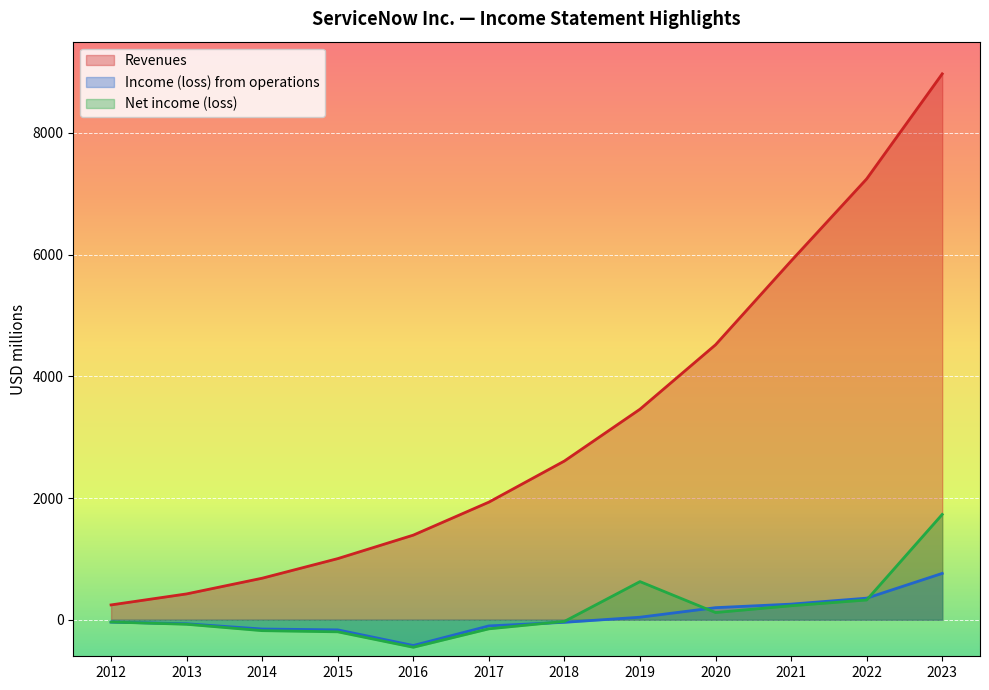

Which series changed the most between 2017 and 2020?

Revenues